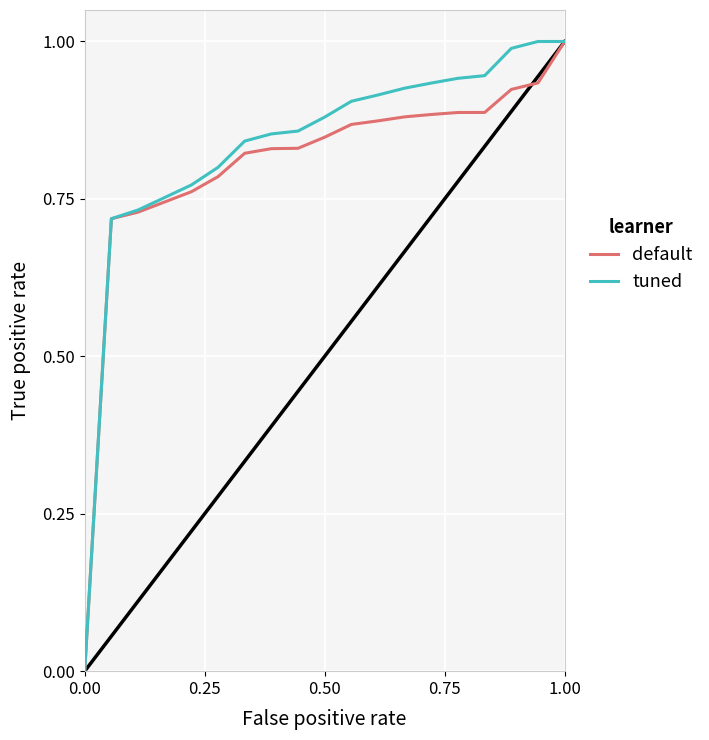

The default series shows 0.4 at 0.00. True or false?

False